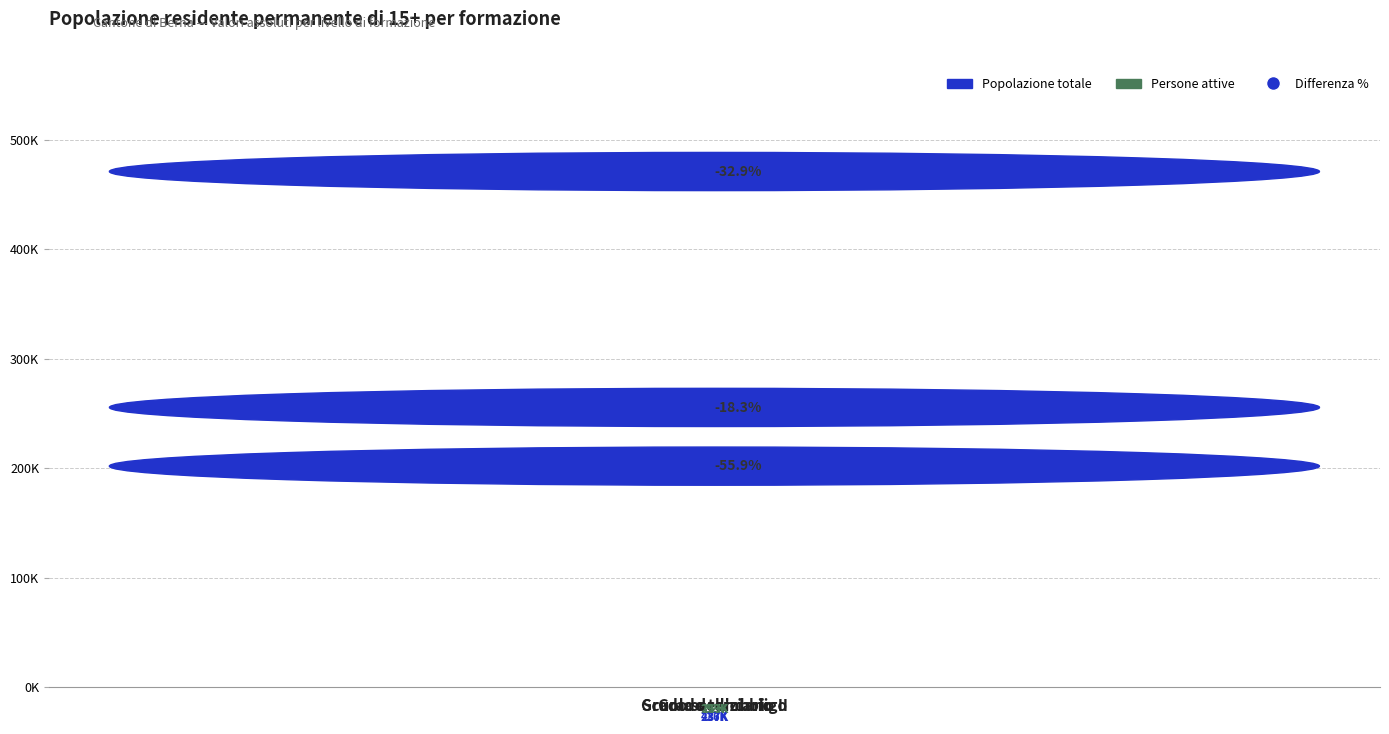

At which label does Popolazione totale reach its minimum?

Scuola dell'obbligo